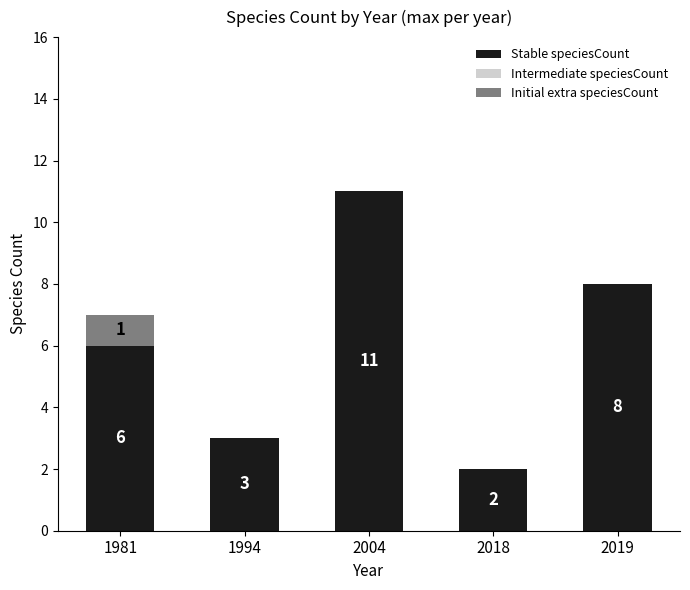

Is it true that Stable speciesCount equals 3 at 2018?

False